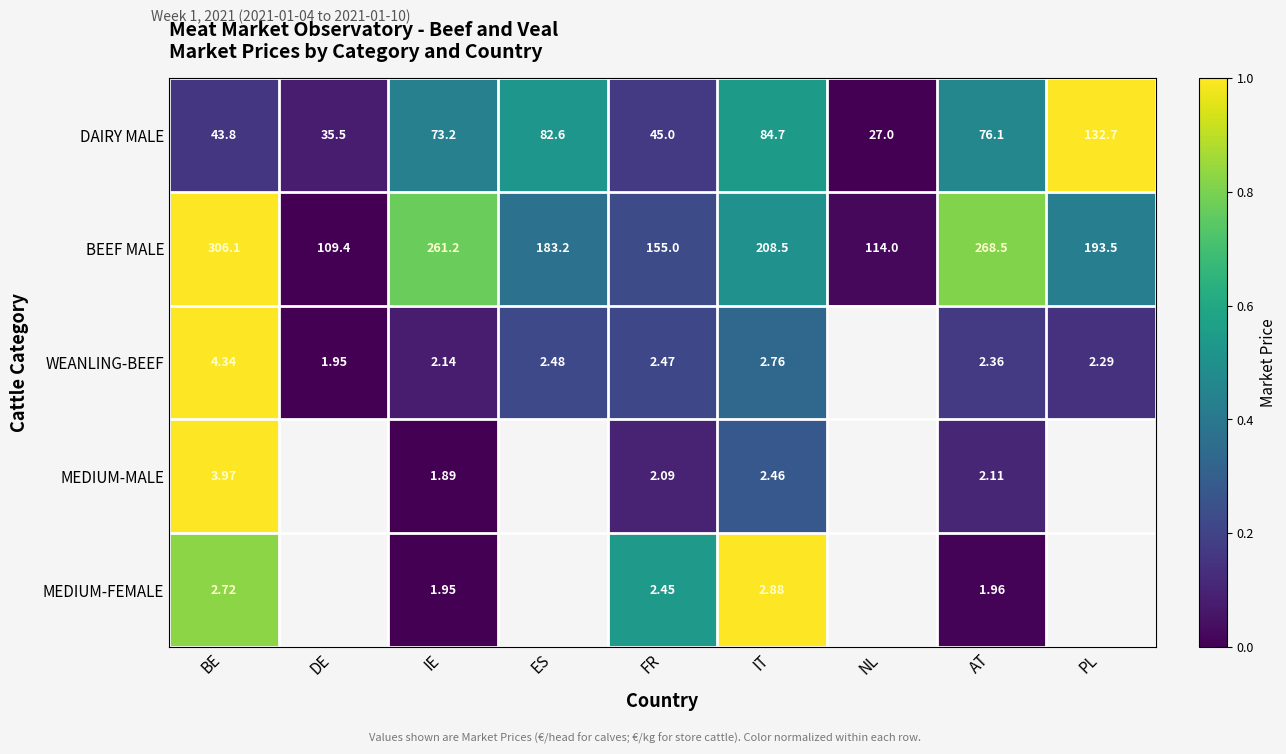

Which category has the lowest value in the DAIRY MALE series?

NL